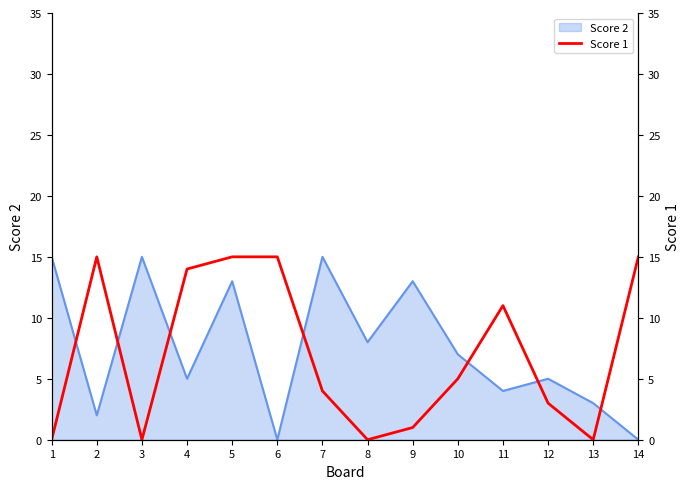

Is it true that the value at 5 is 23?

False